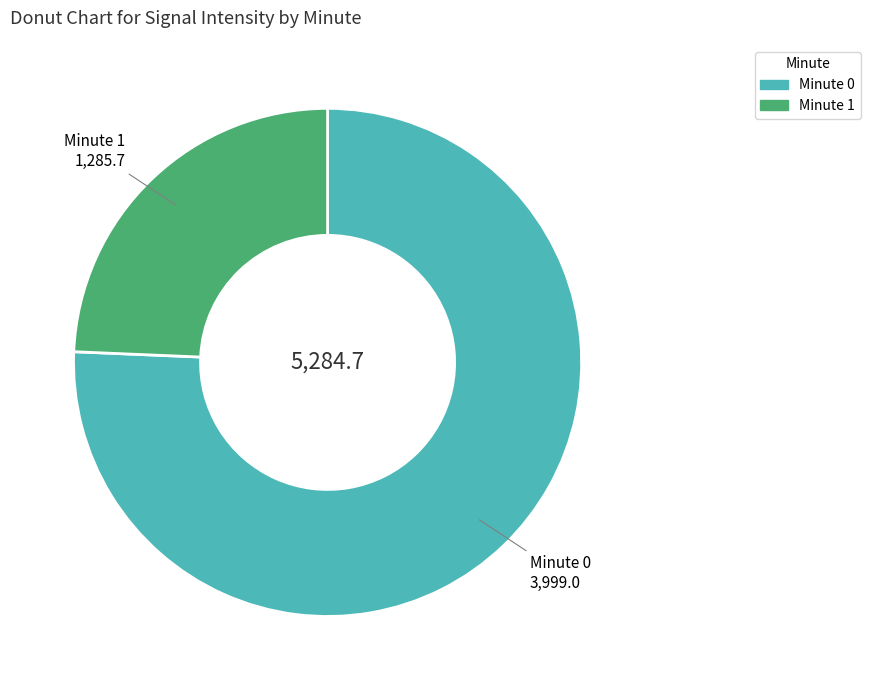

Is there any slice that represents more than half of the pie?

Yes